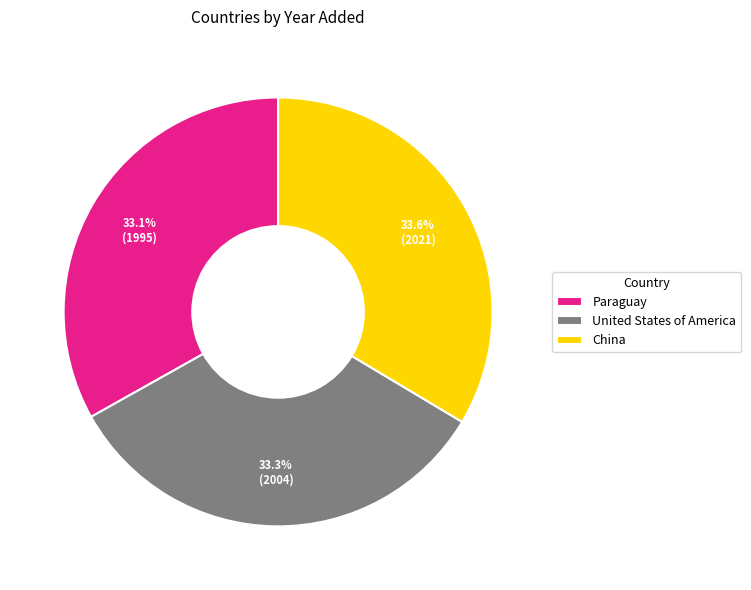

Combined, what portion of the pie is China and United States of America?

66.9%